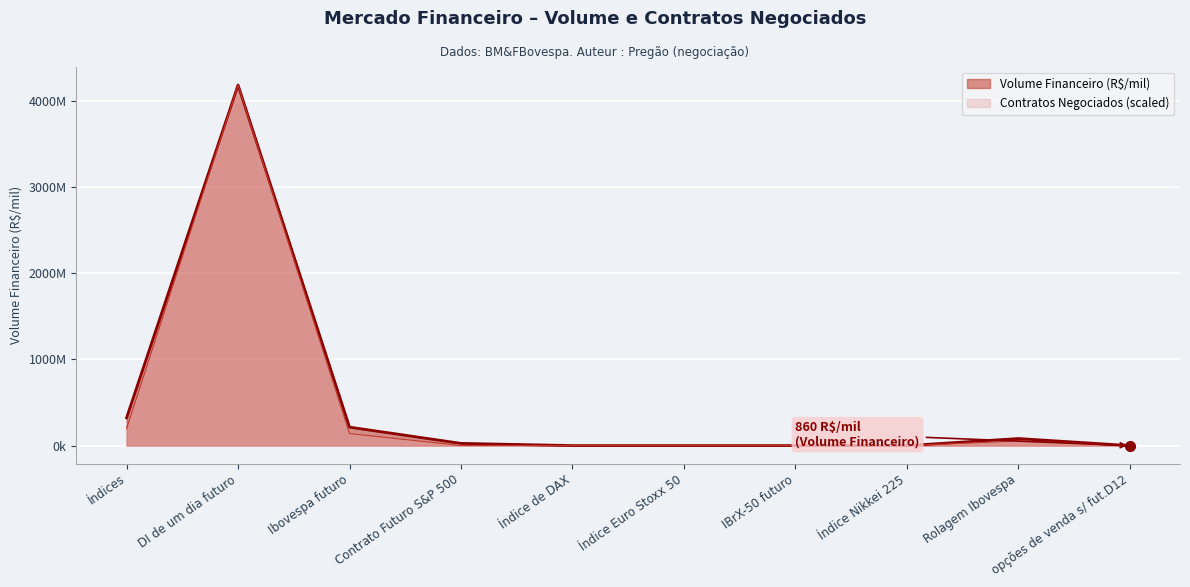

At which label does Volume Financeiro (R$/mil) first exceed 25929557?

Índices